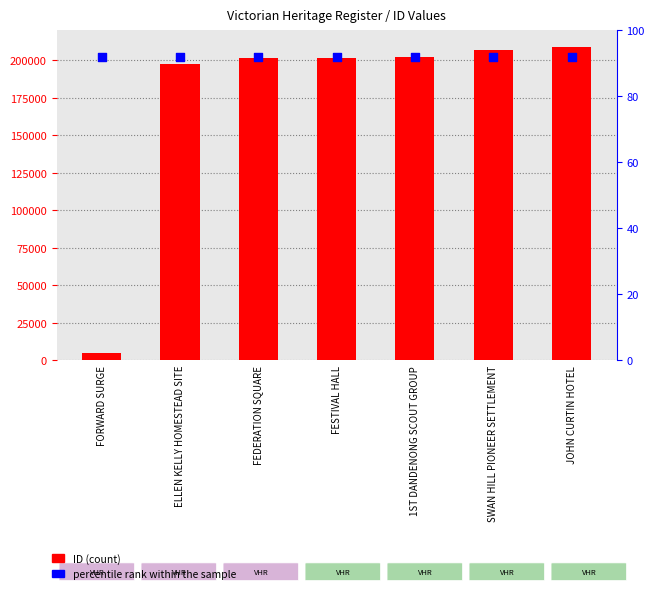

What is the total value across all series at FEDERATION SQUARE?

201611